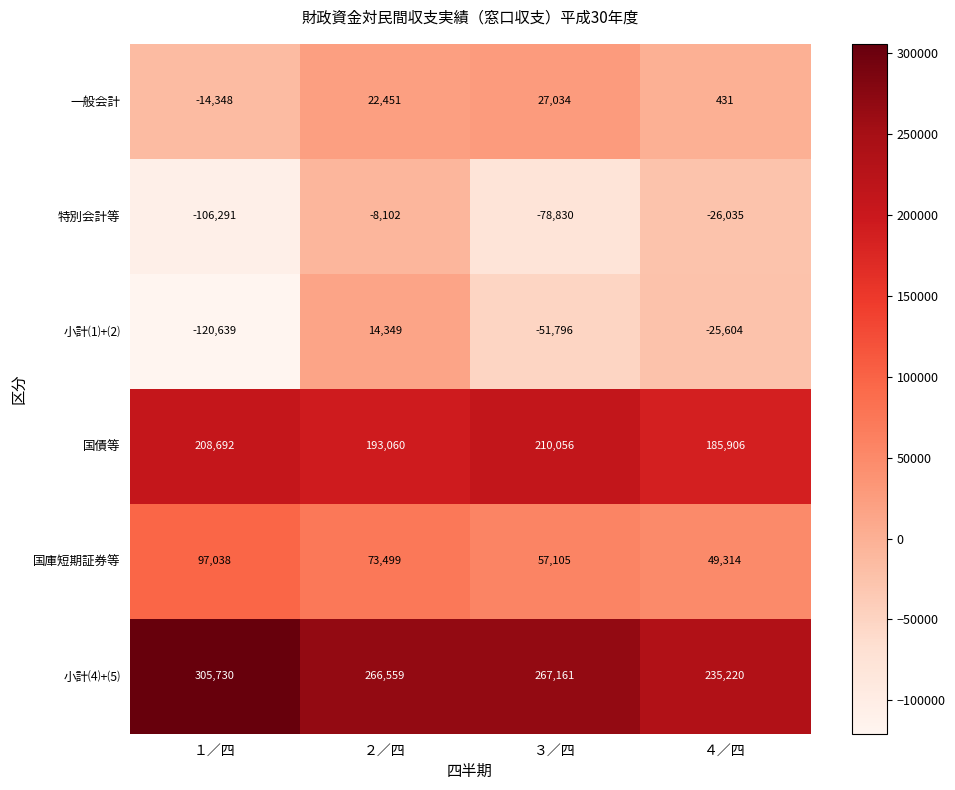

At which label is 国債等 closest to 197981?

２／四